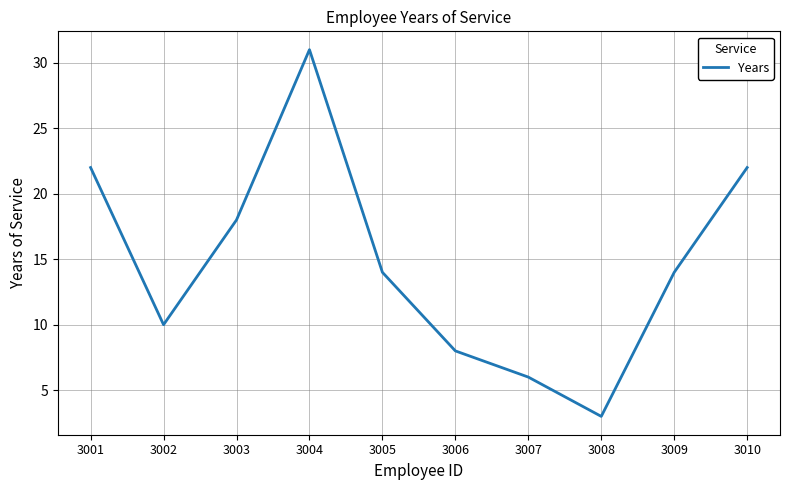

The value at 3005 is 3. True or false?

False